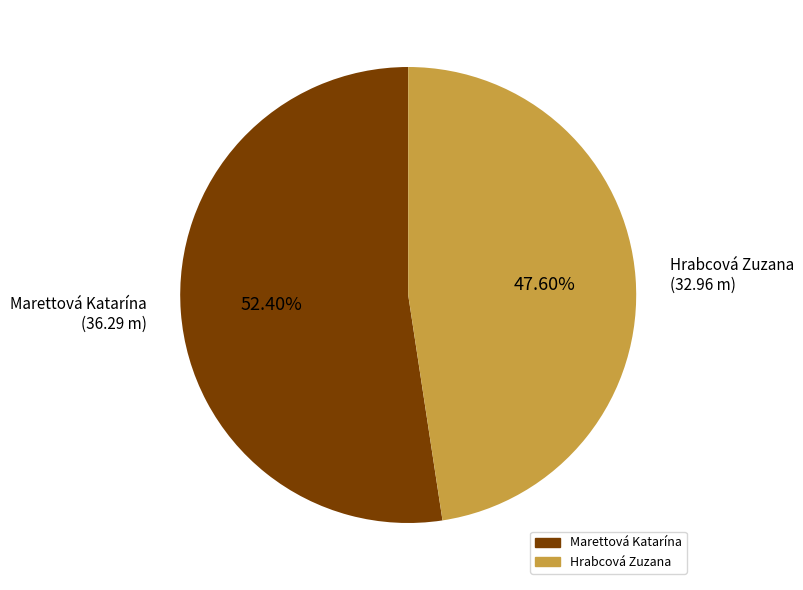

The Hrabcová Zuzana slice represents 48% of the pie. True or false?

True